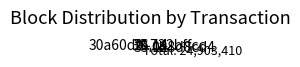

Is there a majority slice in this chart?

No